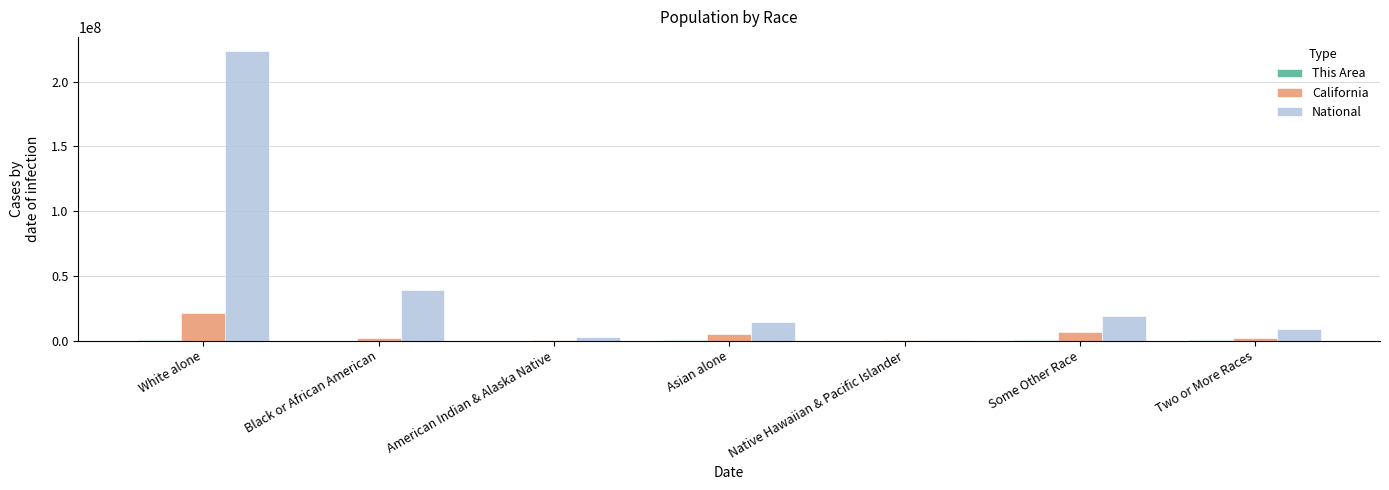

Count the number of data series in this chart.

3